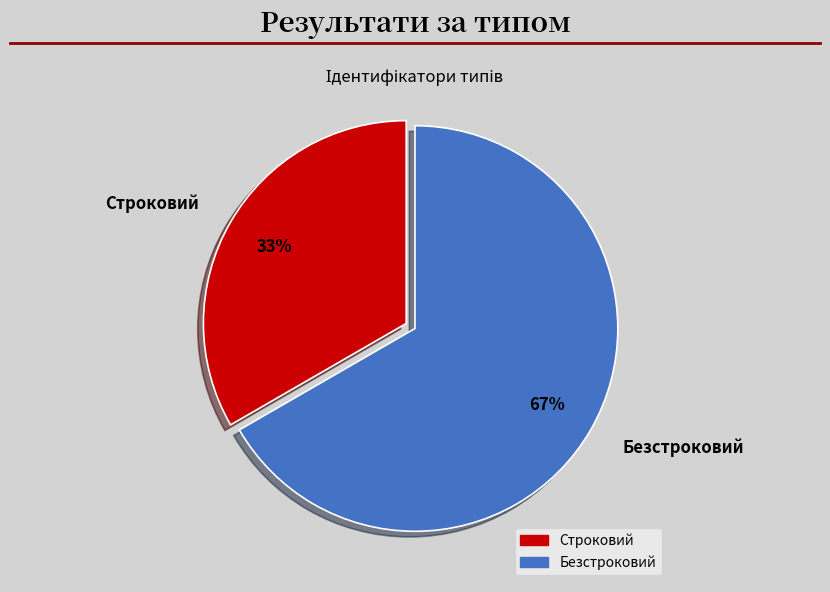

To the nearest percent, what percentage of the pie is Строковий?

33%